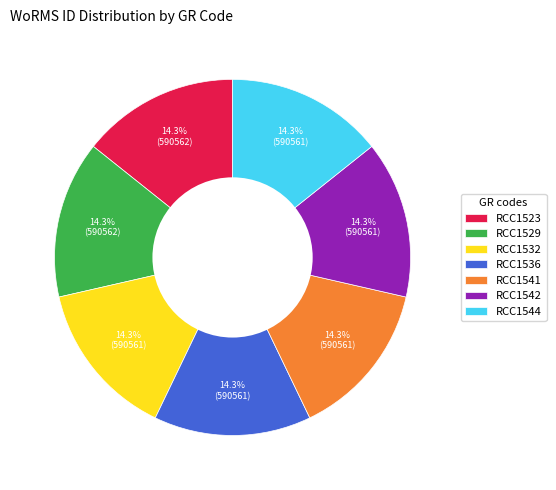

What is the ratio of the value at RCC1544 to the value at RCC1529?

1.0